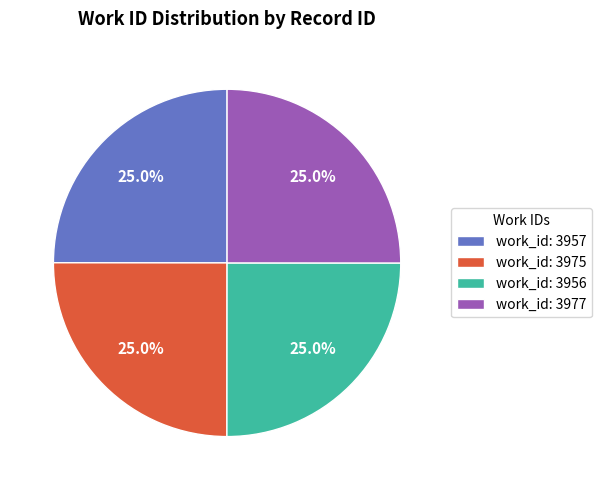

Approximately how many times larger is the value at work_id: 3956 compared to work_id: 3975?

1.0